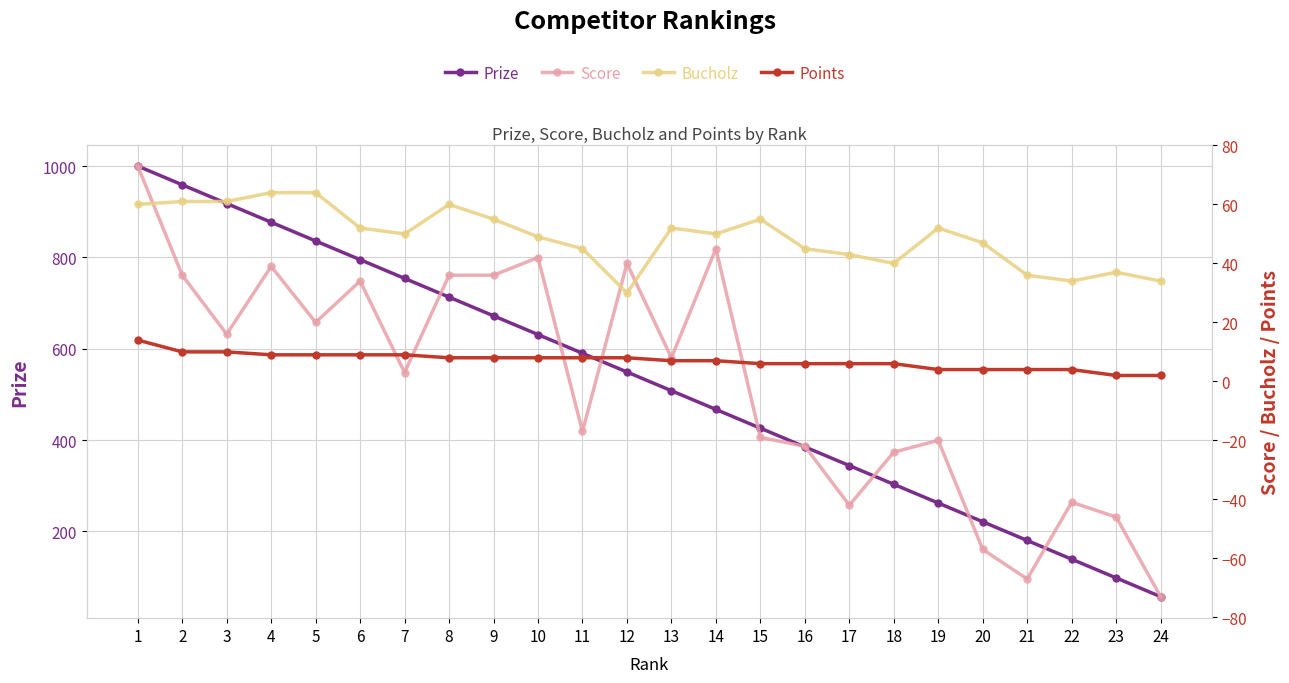

At how many categories does at least one series exceed 583?

11